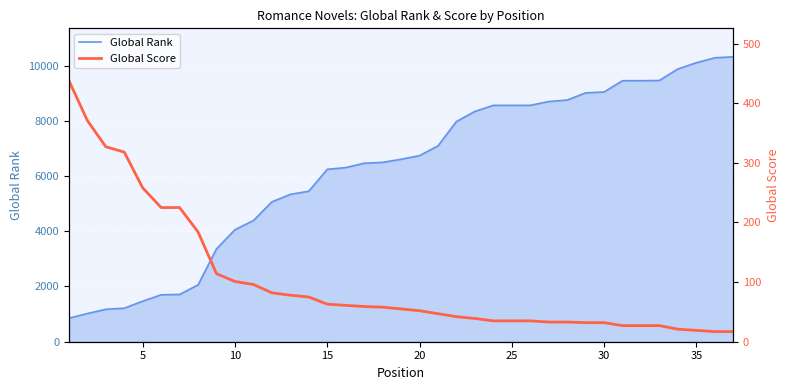

True or false: the data shows 15 at 31.

False